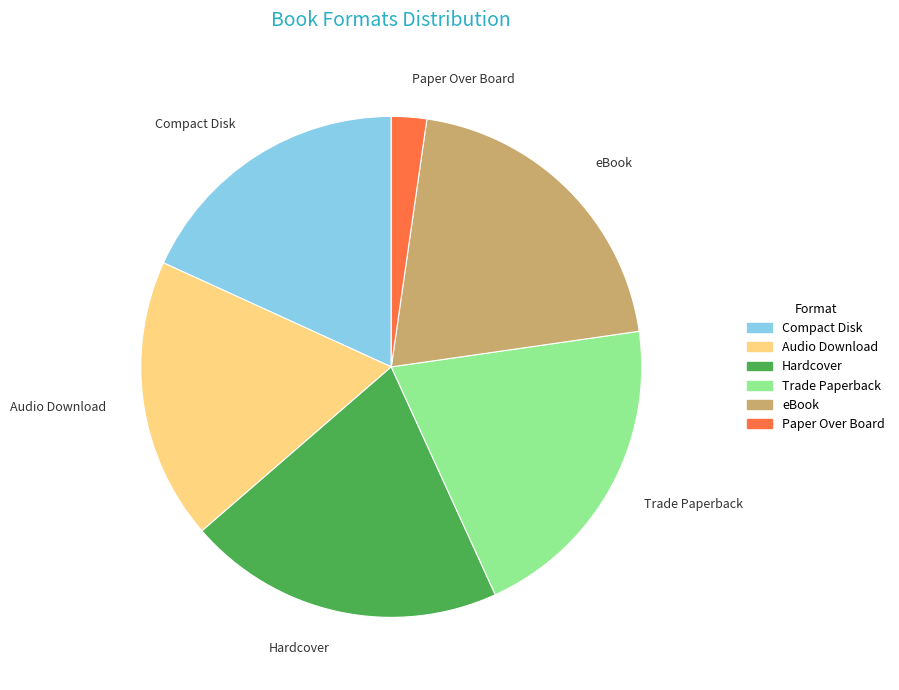

Does any single category account for the majority?

No